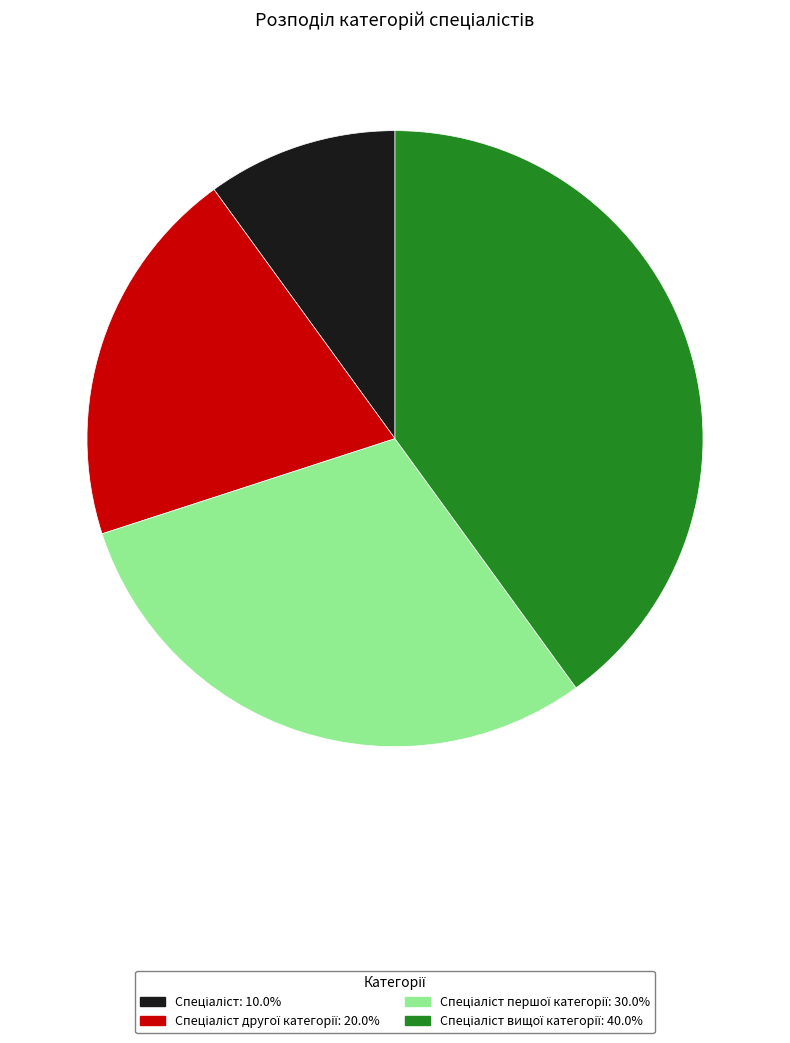

Count the number of slices in the pie.

4